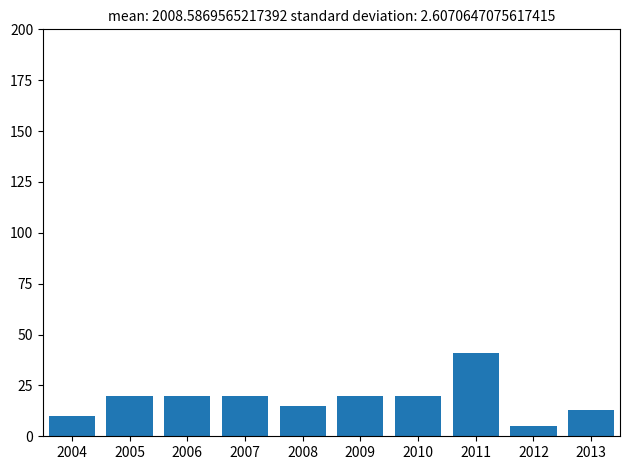

Reading right to left, list all the values displayed in this chart.

13	5	41	20	20	15	20	20	20	10